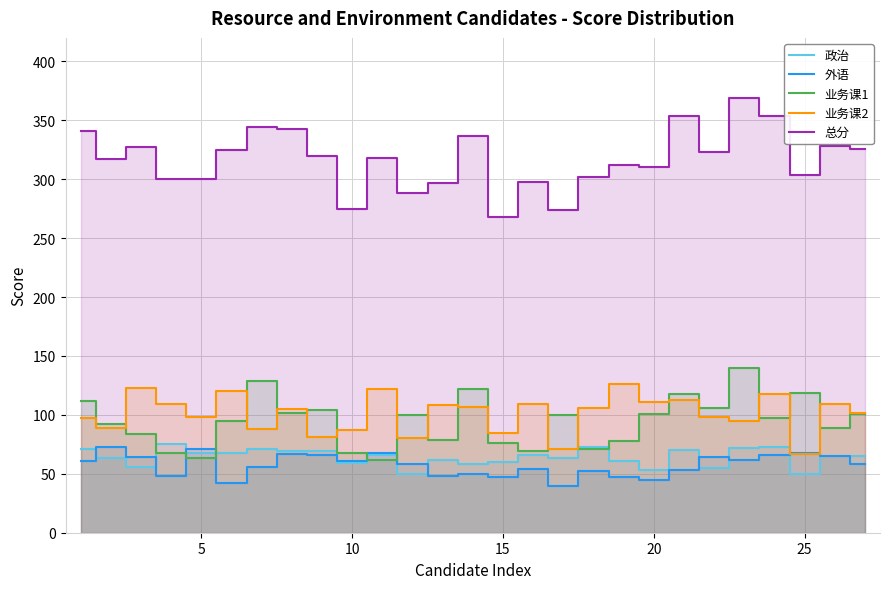

Reading left to right, extract all data points from this chart.

政治: 71	63	56	75	68	68	71	69	69	59	66	50	62	58	60	66	63	73	61	53	70	55	72	73	50	65	65
外语: 61	73	64	48	71	42	56	67	66	61	68	58	48	50	47	54	40	52	47	45	53	64	62	66	68	65	58
业务课1: 112	92	84	68	63	95	129	102	104	68	62	100	79	122	76	69	100	71	78	101	118	106	140	97	119	89	101
业务课2: 97	89	123	109	98	120	88	105	81	87	122	80	108	107	85	109	71	106	126	111	113	98	95	118	67	109	102
总分: 341	317	327	300	300	325	344	343	320	275	318	288	297	337	268	298	274	302	312	310	354	323	369	354	304	328	326